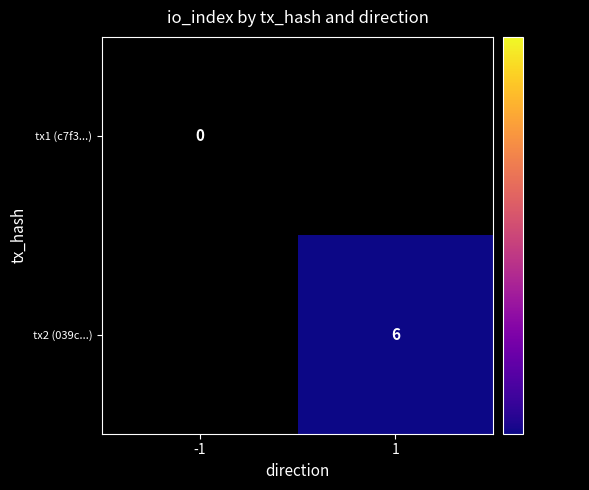

The tx2 (039c...) series shows 2 at 1. True or false?

False